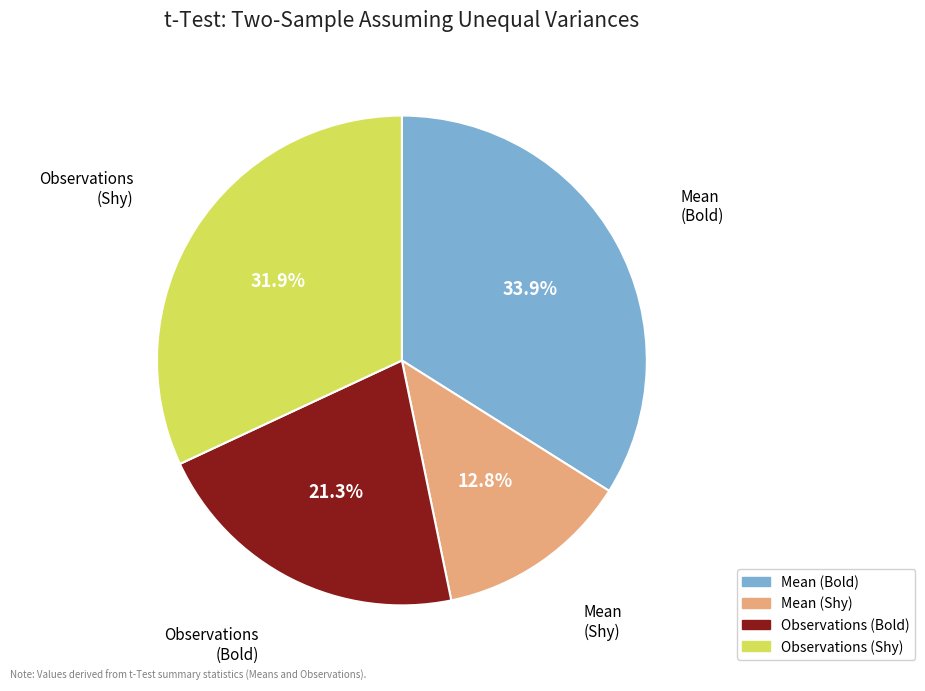

To the nearest percent, what is the difference between the largest and smallest slice percentages?

21%